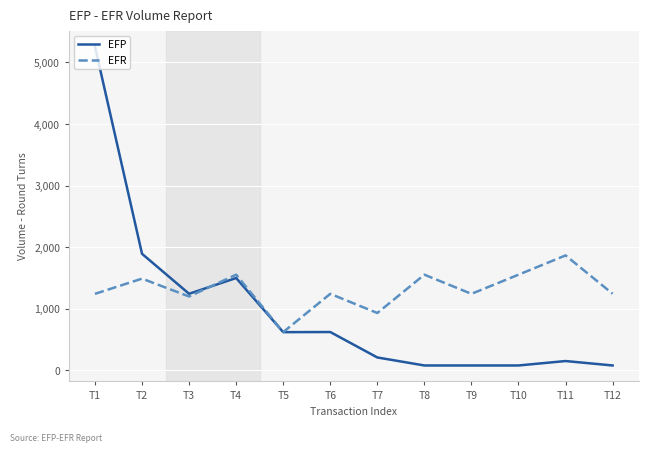

Is the value of EFP at T4 greater than the value of EFR at T9?

Yes